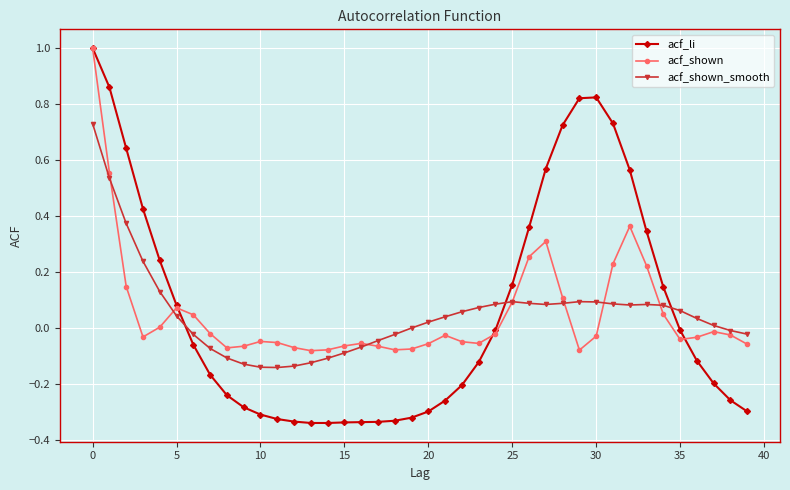

Does the chart display data point markers on the line(s)?

Yes